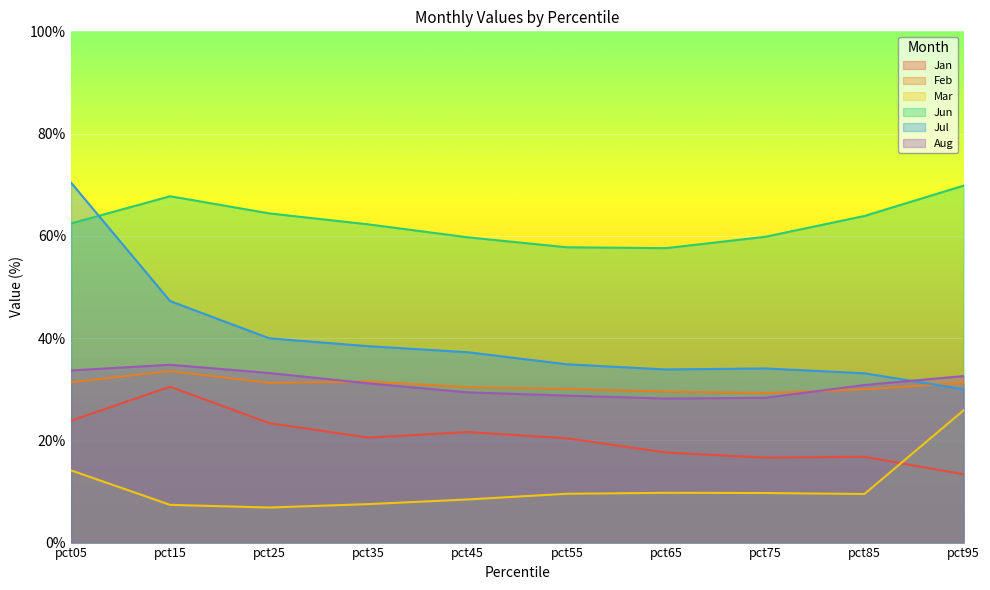

True or false: Jun and Mar cross at least once.

False